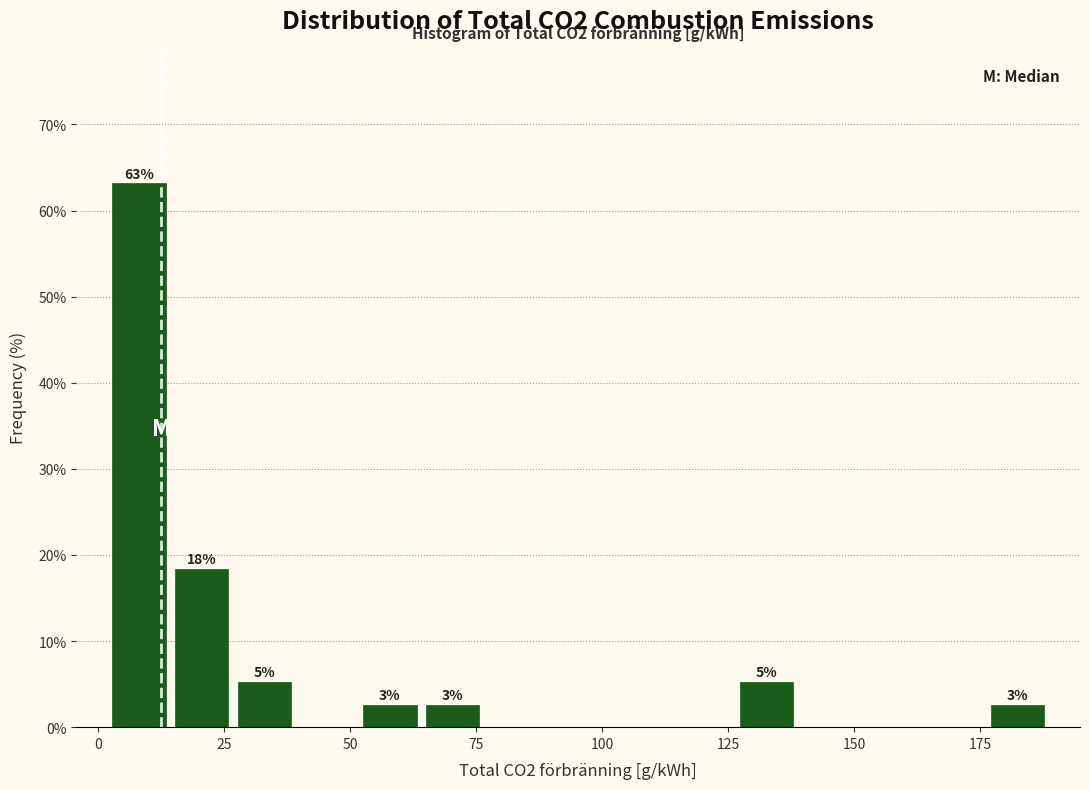

Around what value on the x-axis is the tallest bar? Give the approximate position of its centre, as read against the axis.

10